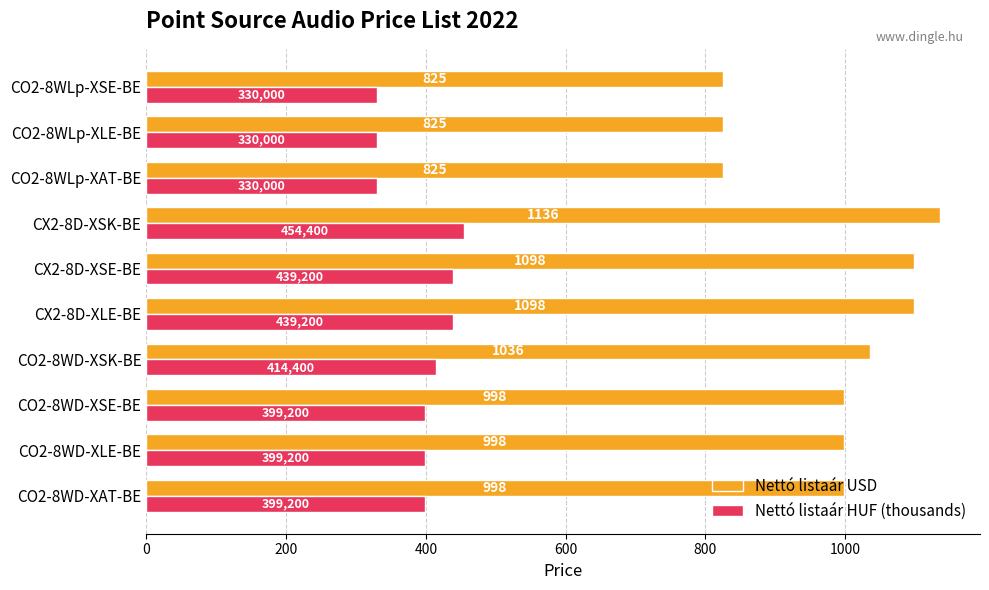

What is the maximum value for Nettó listaár HUF (thousands)?

454.4